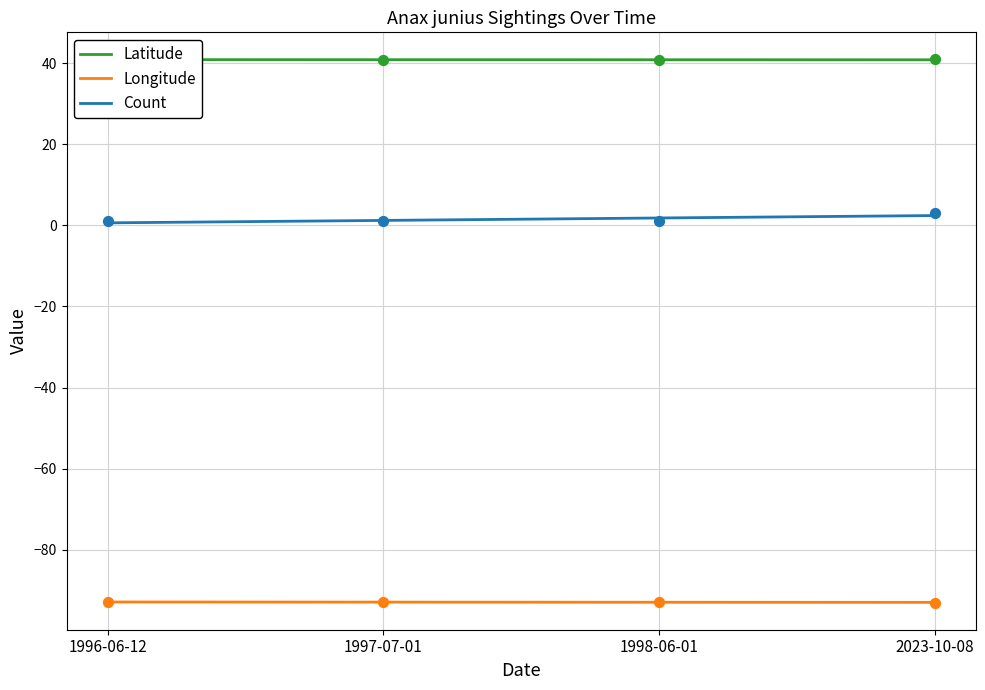

Which series has the largest Y range (max minus min)?

Count